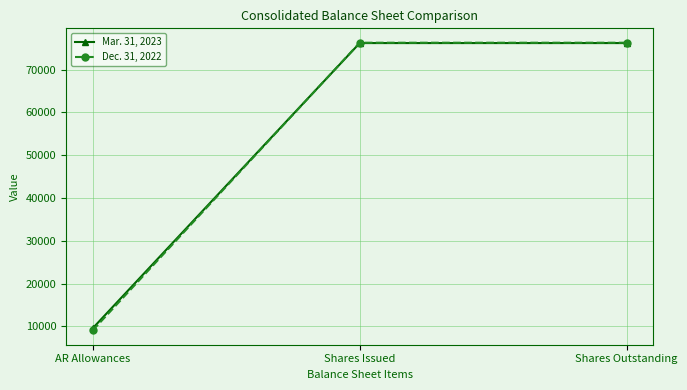

True or false: Mar. 31, 2023 has a value of 76196 at Shares Outstanding.

True